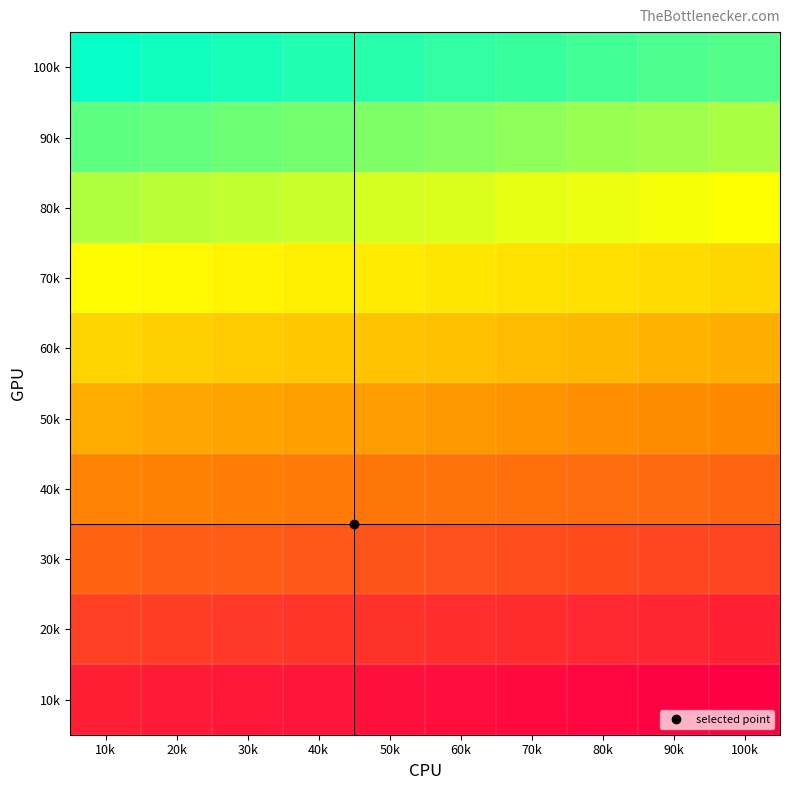

At which category does the chart reach its peak across all series?

100k